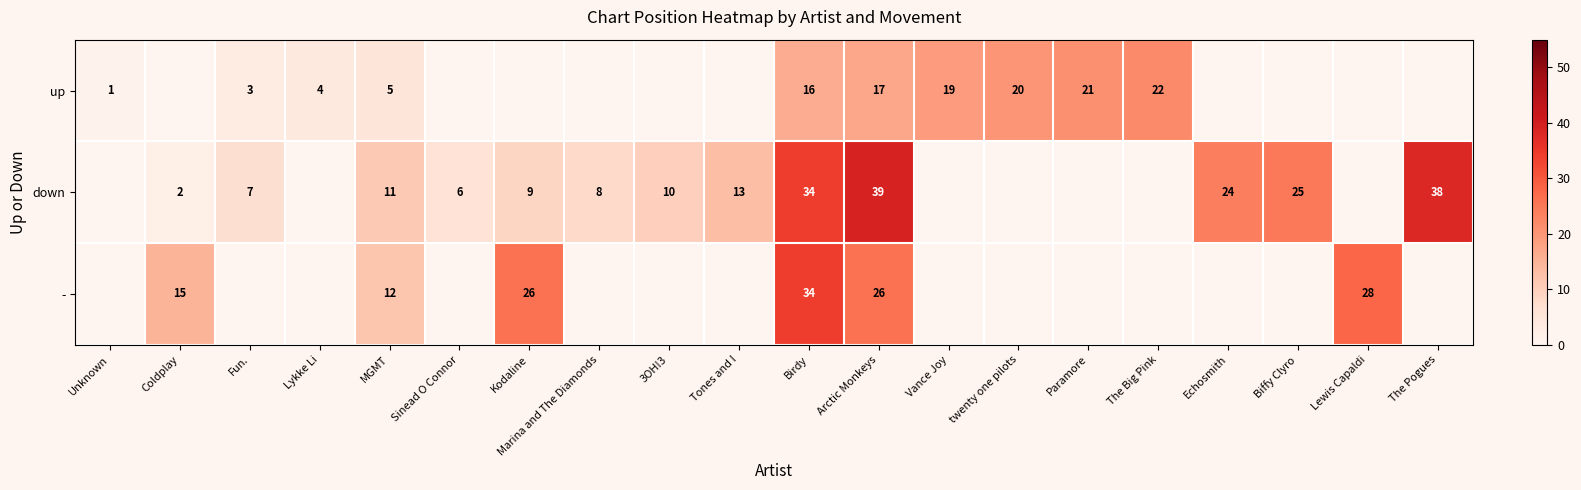

What is the difference between the down values at MGMT and The Pogues?

27